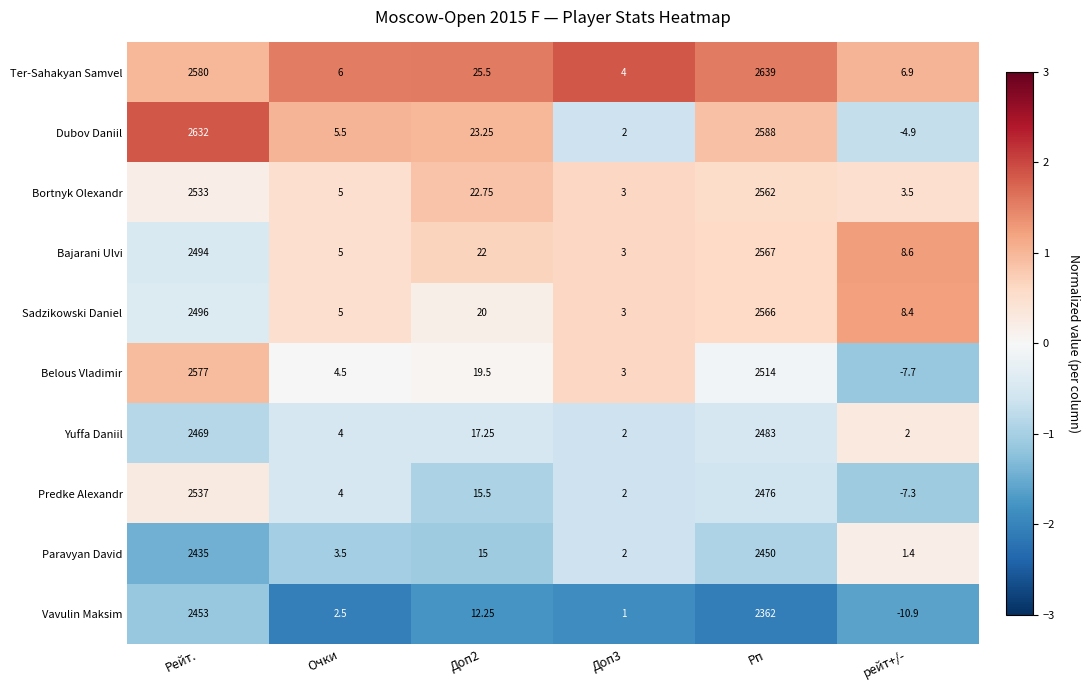

At which category does the chart reach its peak across all series?

Рп